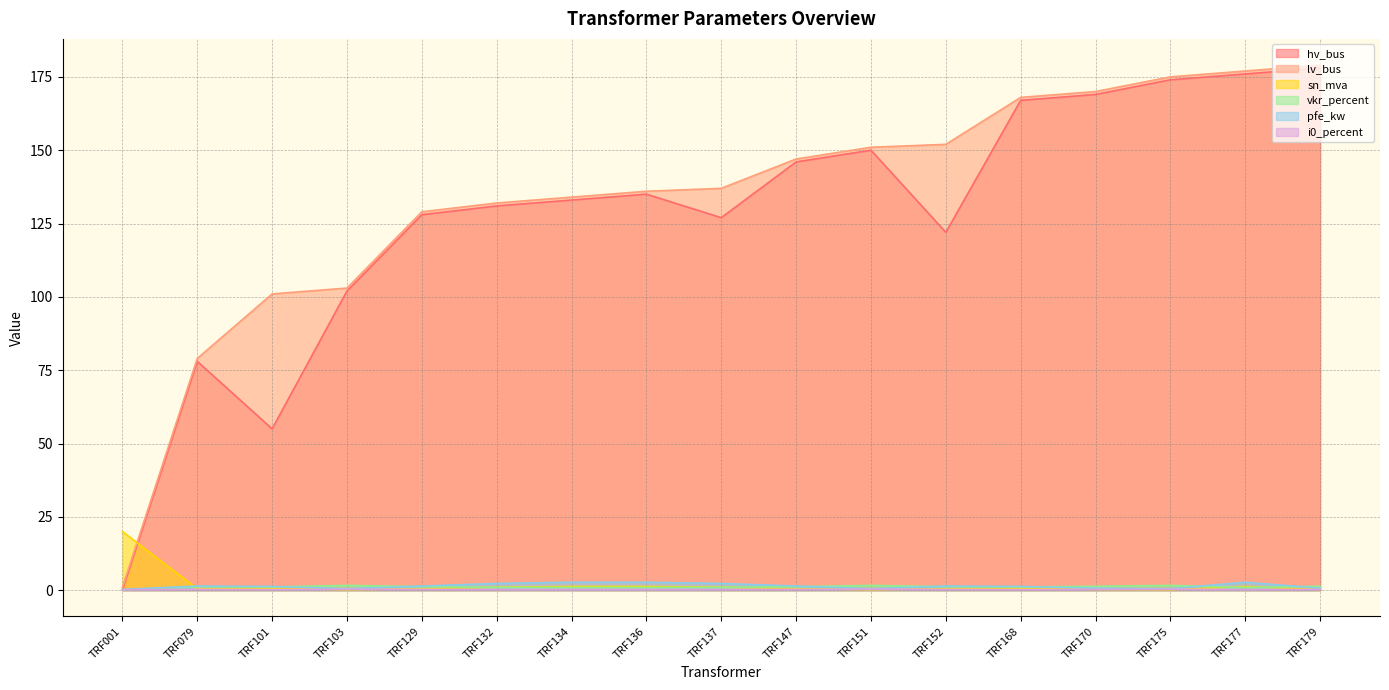

Which series ends up on top after the final intersection of sn_mva and pfe_kw?

pfe_kw